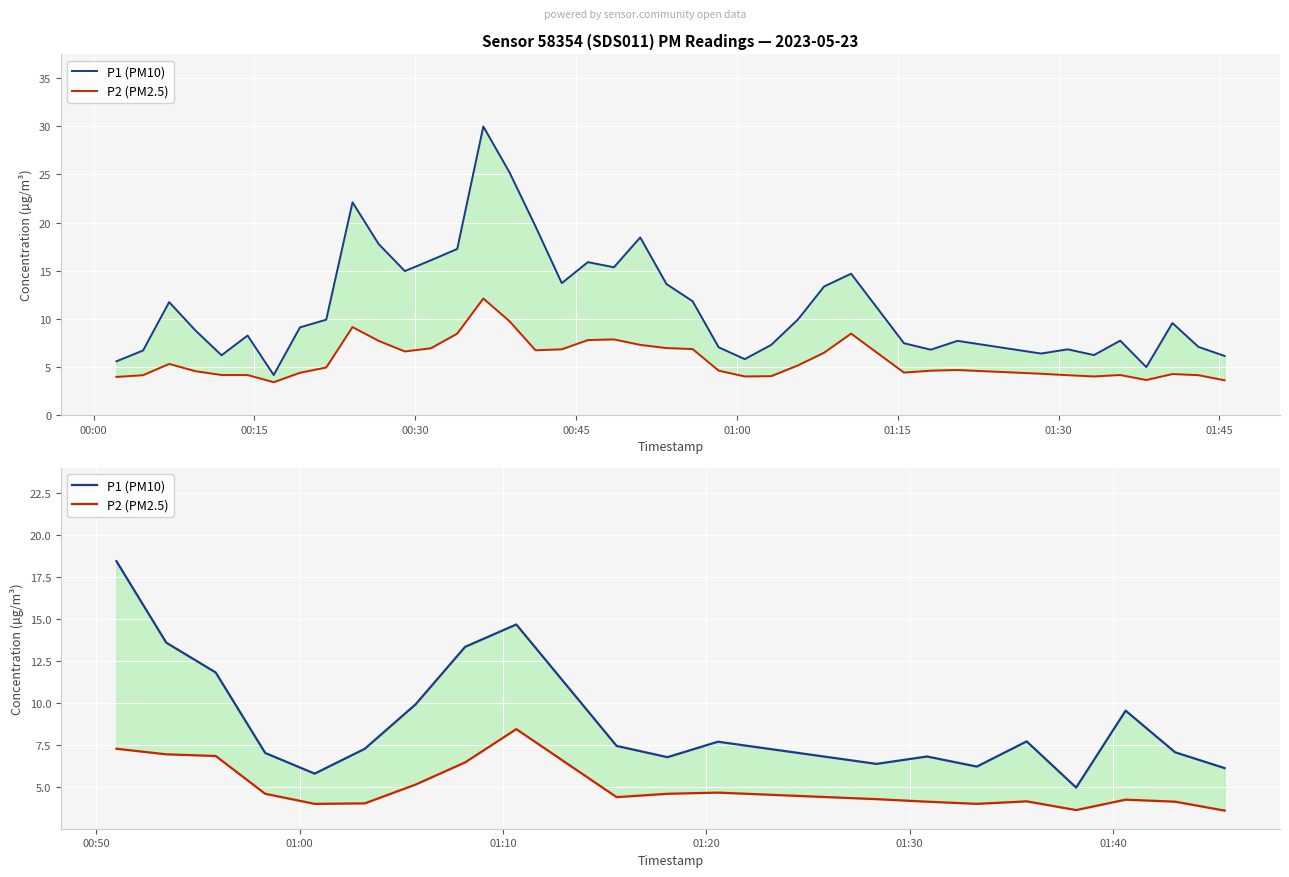

True or false: P1 (PM10) and P2 (PM2.5) intersect in this chart.

False